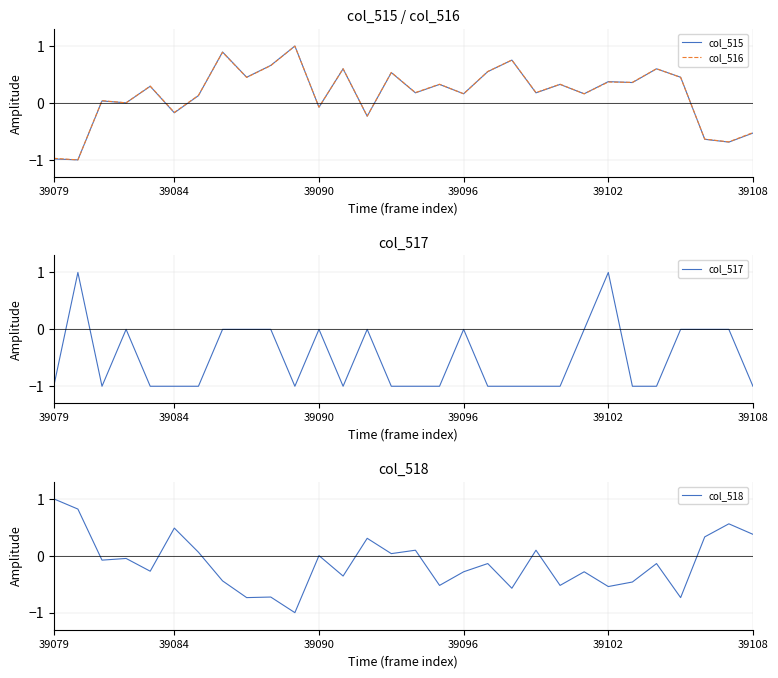

After their last crossing, which series has the higher values: col_517 or col_515?

col_515